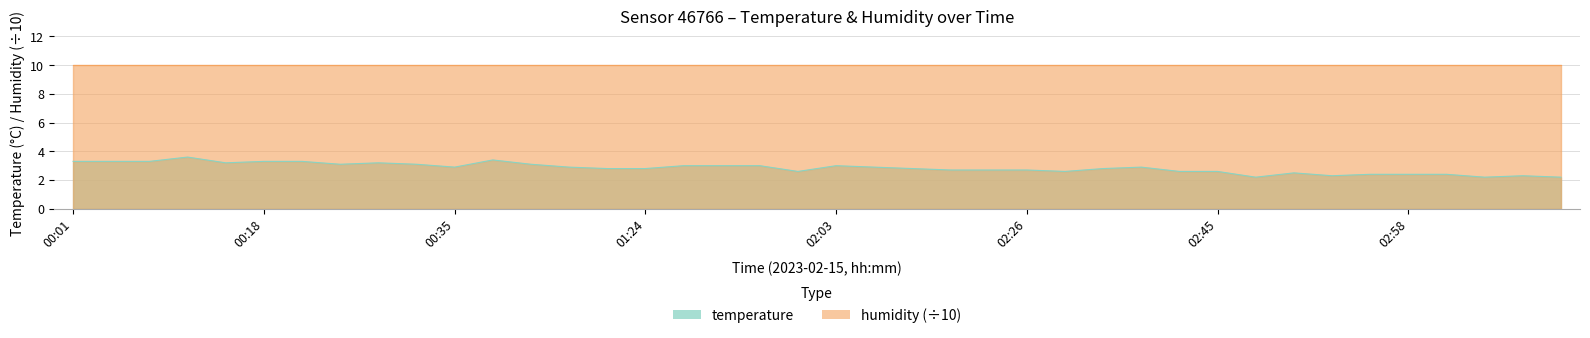

At which label is the value closest to 2?

02:48